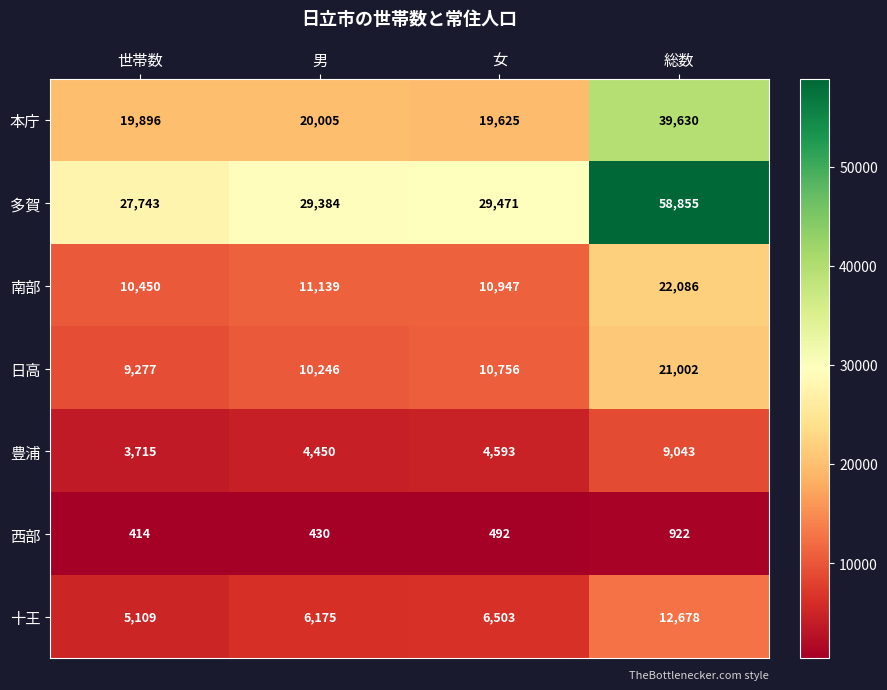

Is it true that 多賀 equals 47131 at 世帯数?

False